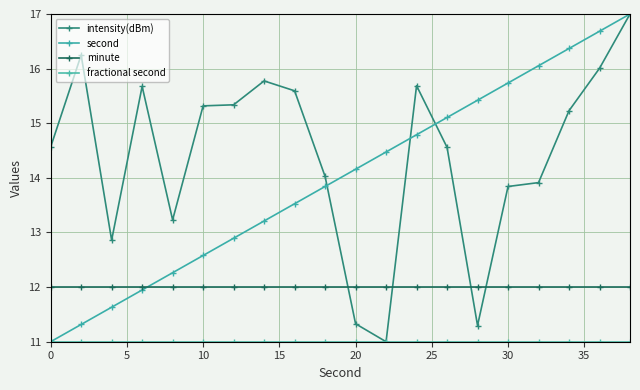

How many categories are shown in the chart?

20